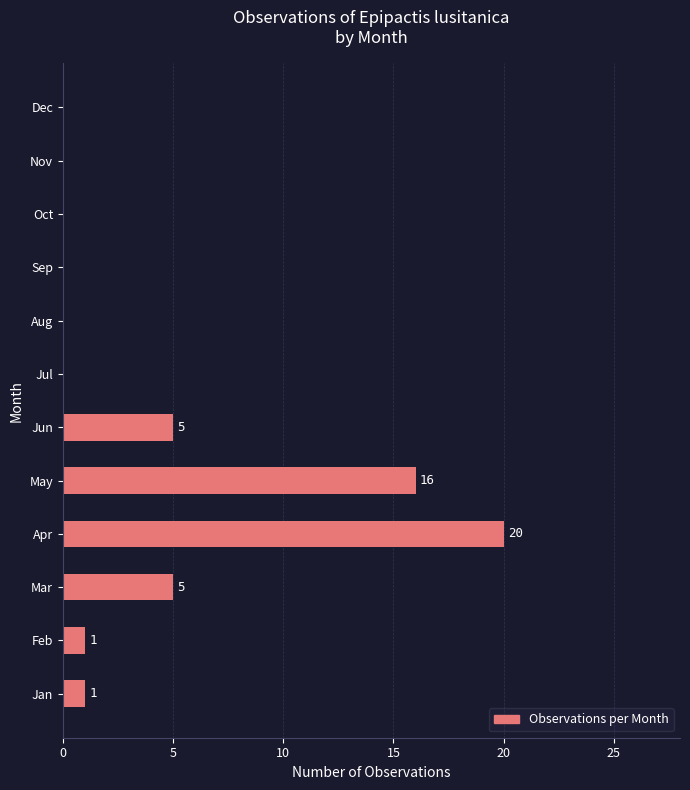

How many positive values are there?

6